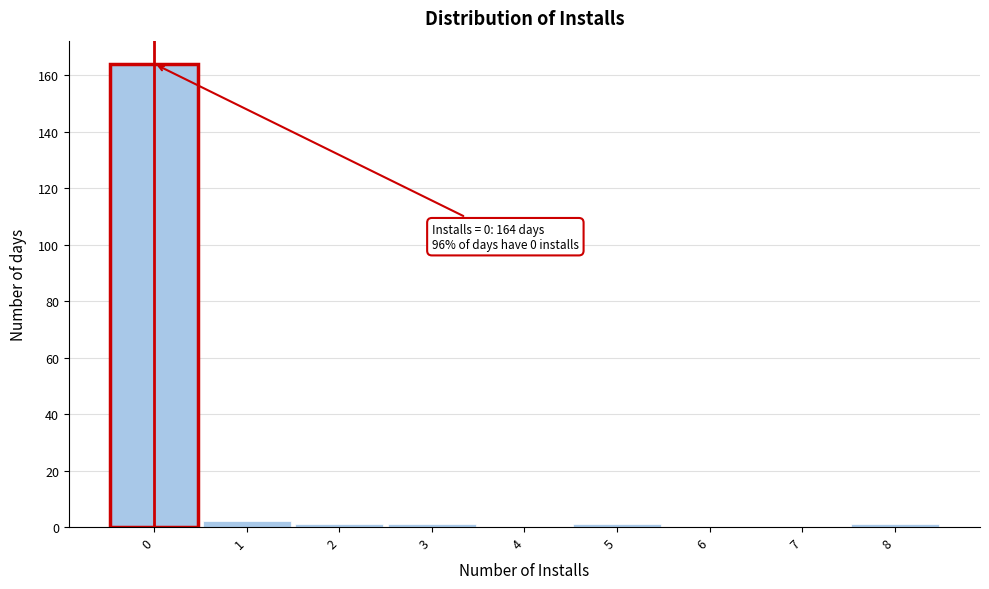

Reading right to left, transcribe all the data shown in this chart.

8=1	7=0	6=0	5=1	4=0	3=1	2=1	1=2	0=164